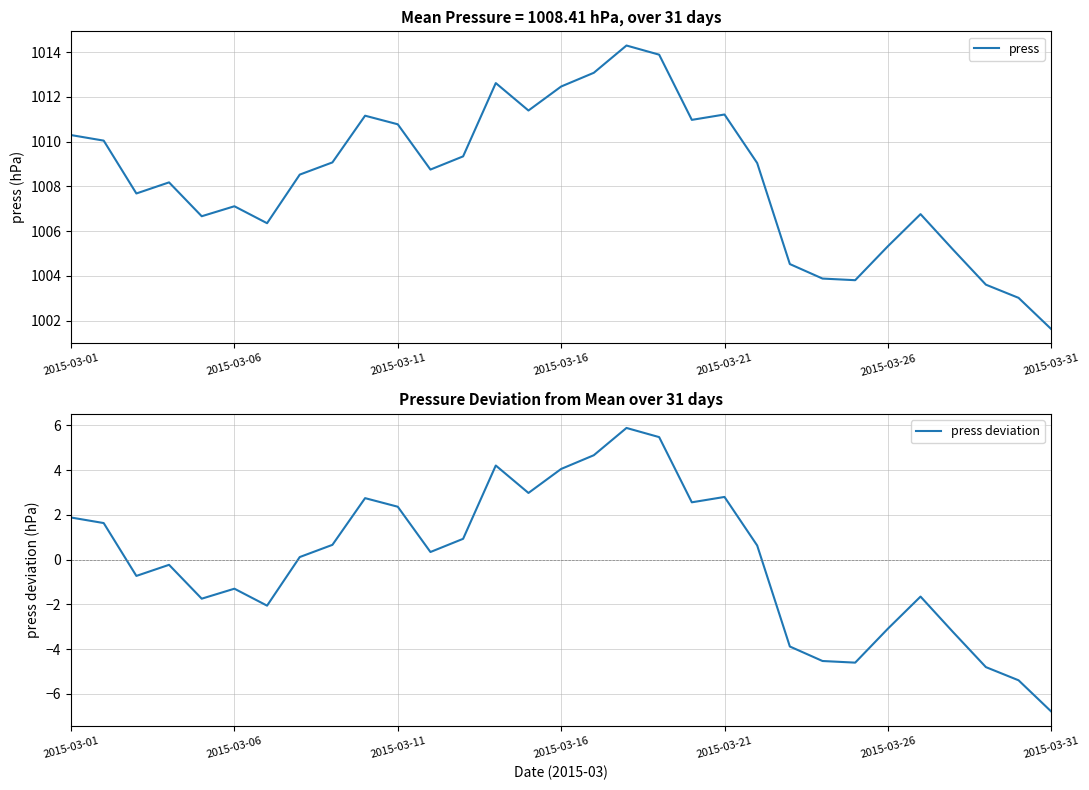

Reading left to right, extract all data points from this chart.

press: 1010.3	1010.0	1007.7	1008.2	1006.7	1007.1	1006.4	1008.5	1009.1	1011.2	1010.8	1008.7	1009.3	1012.6	1011.4	1012.5	1013.1	1014.3	1013.9	1011.0	1011.2	1009.0	1004.5	1003.9	1003.8	1005.3	1006.8	1005.2	1003.6	1003.0	1001.6
press deviation: 1.9	1.6	-0.7	-0.2	-1.7	-1.3	-2.1	0.1	0.7	2.8	2.4	0.3	0.9	4.2	3.0	4.1	4.7	5.9	5.5	2.6	2.8	0.6	-3.9	-4.5	-4.6	-3.1	-1.6	-3.2	-4.8	-5.4	-6.8